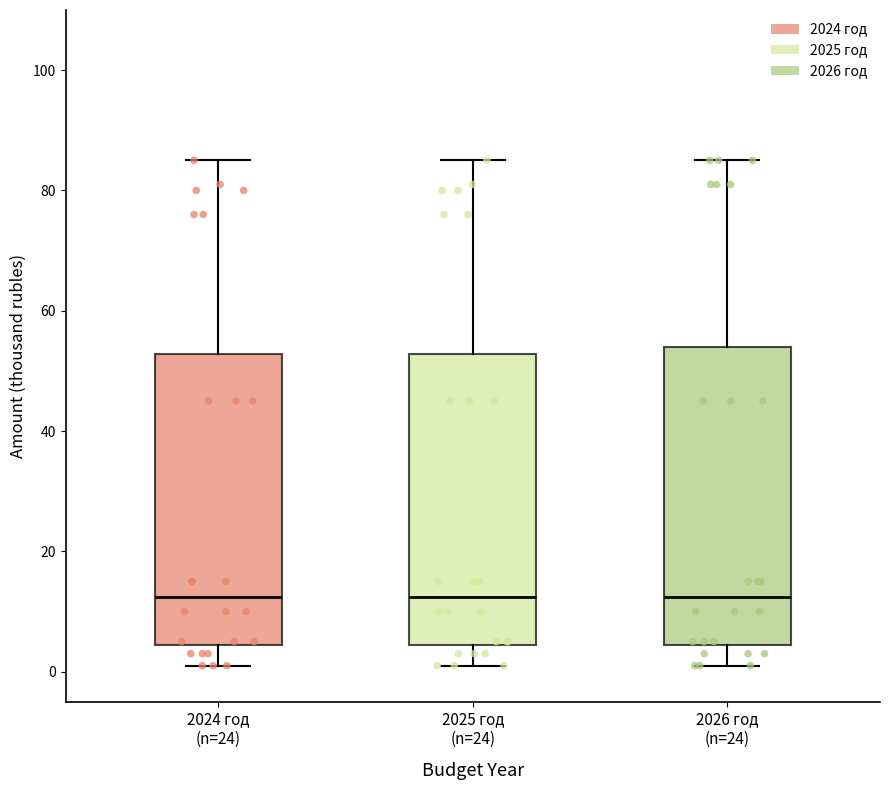

Reading left to right, read every box against the y-axis: the position of its median line, the range the box covers, and the ends of its whiskers. The values are not printed on the chart, so give them approximately, as read against the axis.

2024 год (n=24): median 12, box 4 to 52, whiskers 2 to 86
2025 год (n=24): median 12, box 4 to 52, whiskers 2 to 86
2026 год (n=24): median 12, box 4 to 54, whiskers 2 to 86